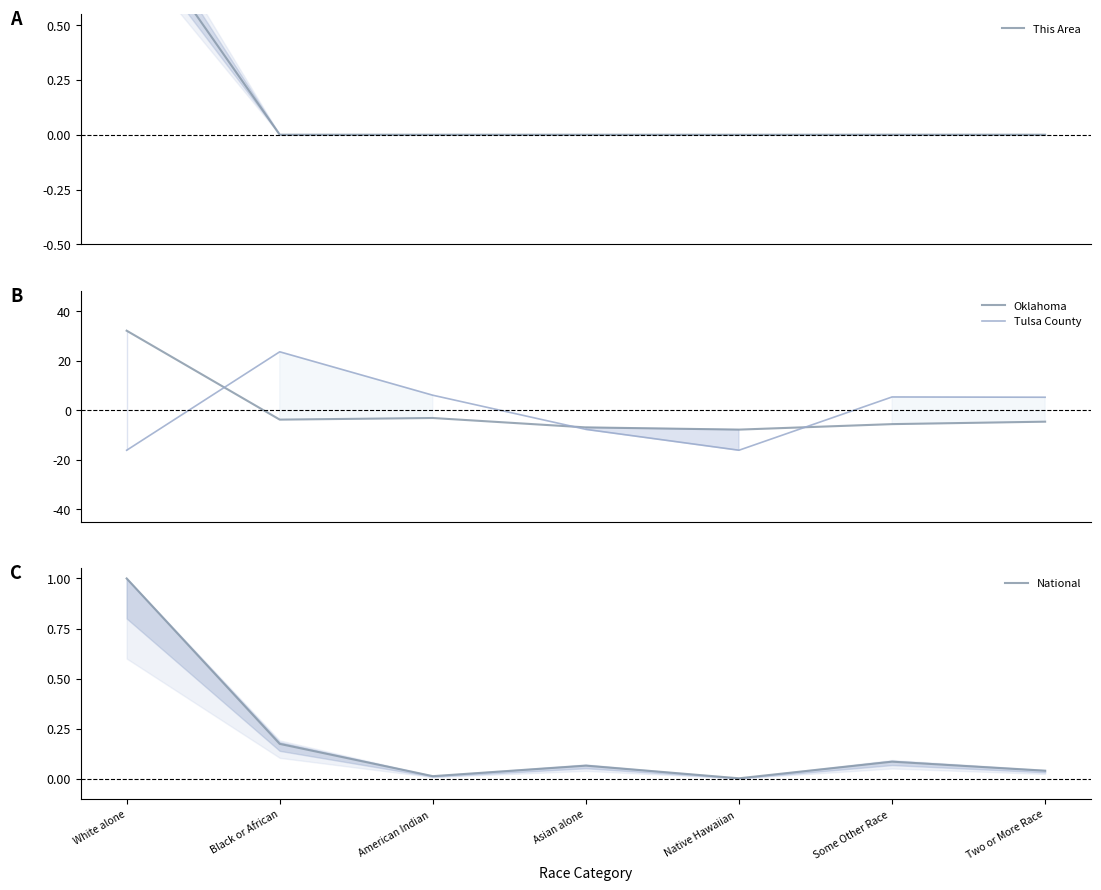

How many times do Oklahoma and Tulsa County cross each other?

3